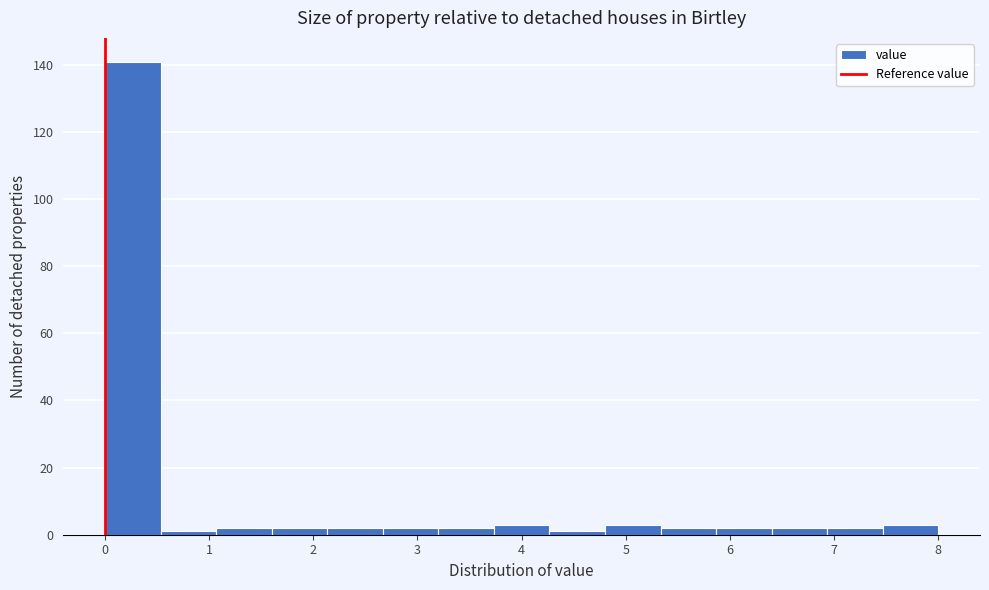

Reading left to right, list every bar in this chart as the range it spans on the x-axis followed by its height. Neither the bar edges nor the heights are printed on the chart, so give them approximately, as read against the axes.

0.0 to 0.5: 142
0.5 to 1.1: under 2
1.1 to 1.6: 2
1.6 to 2.1: 2
2.1 to 2.7: 2
2.7 to 3.2: 2
3.2 to 3.7: 2
3.7 to 4.3: 4
4.3 to 4.8: under 2
4.8 to 5.3: 4
5.3 to 5.9: 2
5.9 to 6.4: 2
6.4 to 6.9: 2
6.9 to 7.5: 2
7.5 to 8.0: 4